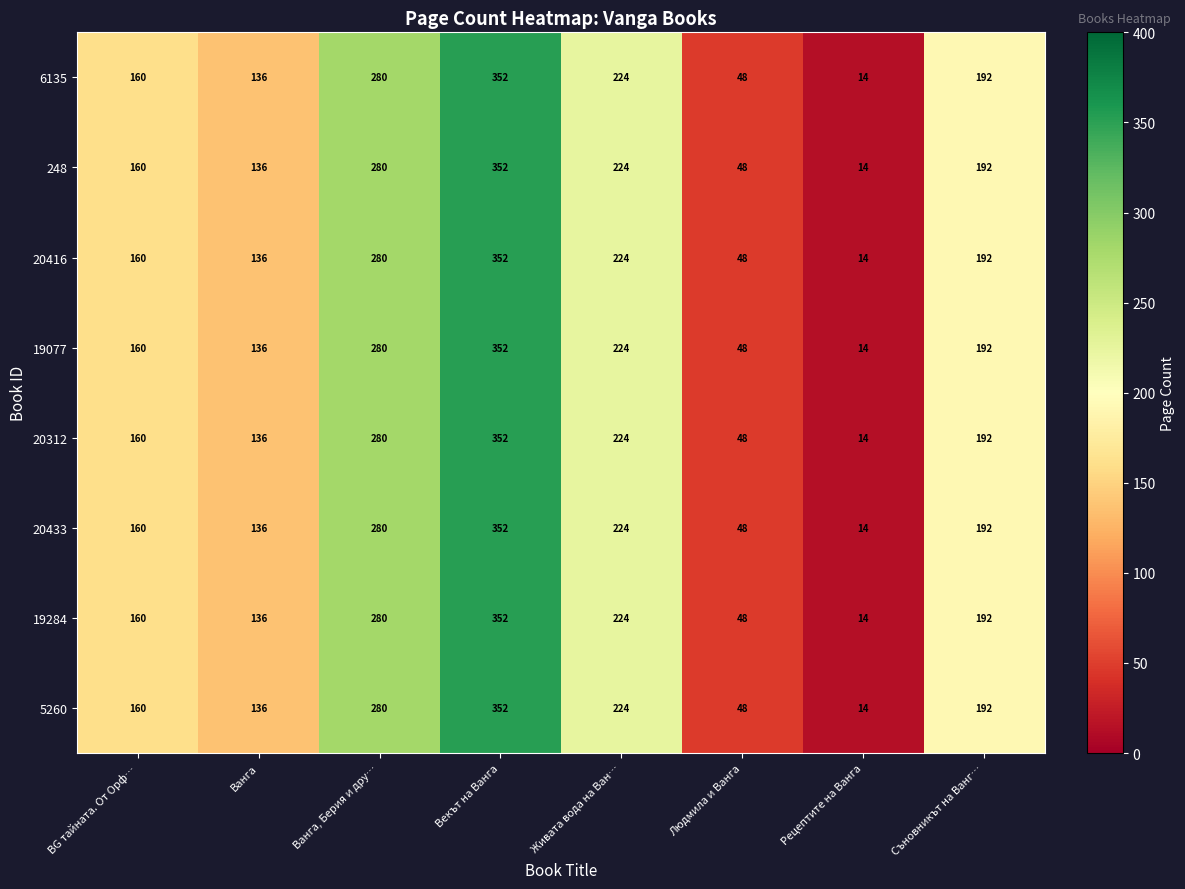

The value of 20312 at Людмила и Ванга is 19. True or false?

False